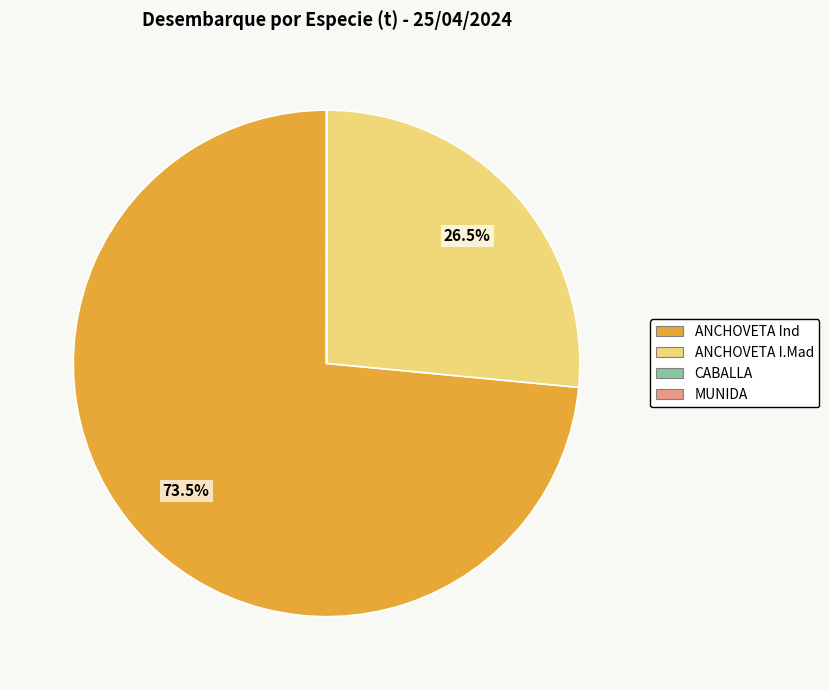

Is there any slice that represents more than half of the pie?

Yes